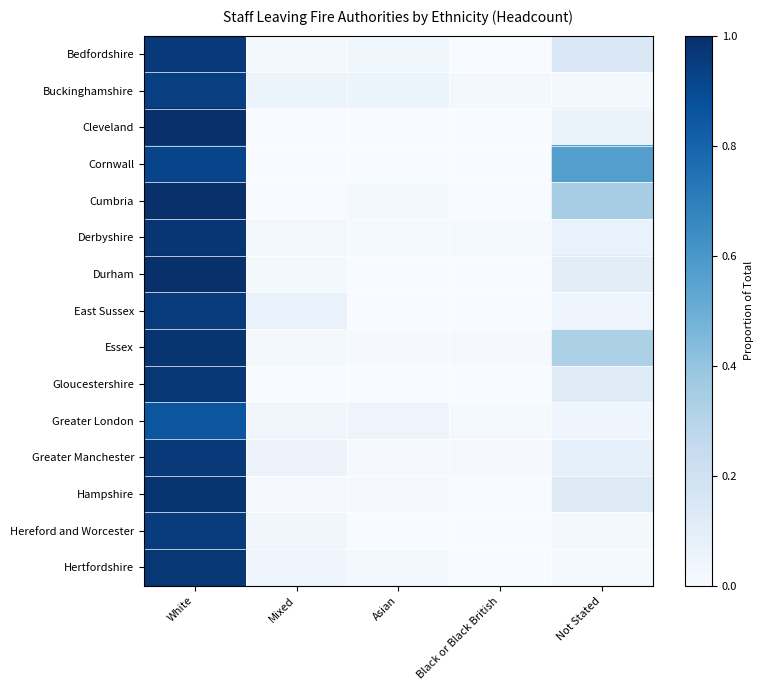

Rank the series by their maximum value, from lowest to highest.

Greater London, Cornwall, Buckinghamshire, Hereford and Worcester, East Sussex, Greater Manchester, Bedfordshire, Hertfordshire, Gloucestershire, Derbyshire, Hampshire, Essex, Cumbria, Cleveland, Durham